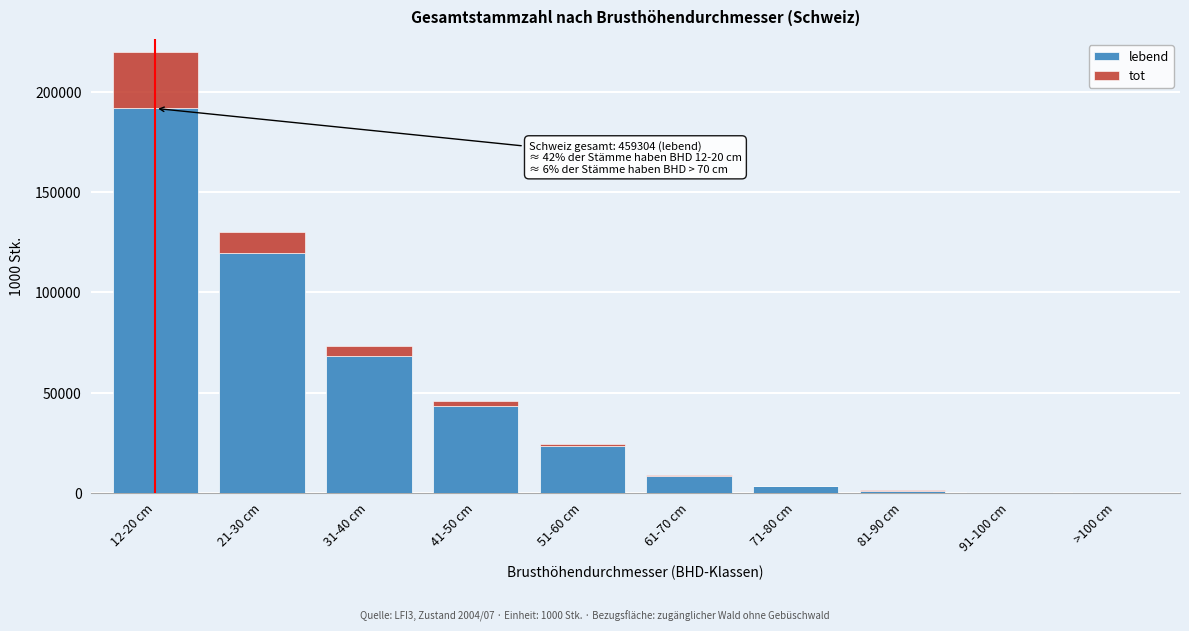

At which category is the sum across all series the highest?

12-20 cm